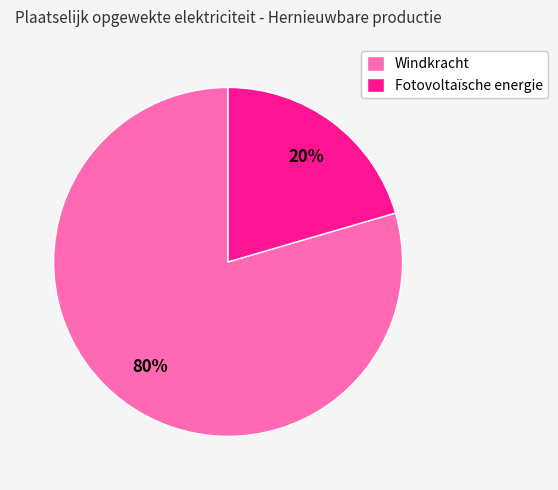

Between Windkracht and Fotovoltaïsche energie, which is larger?

Windkracht